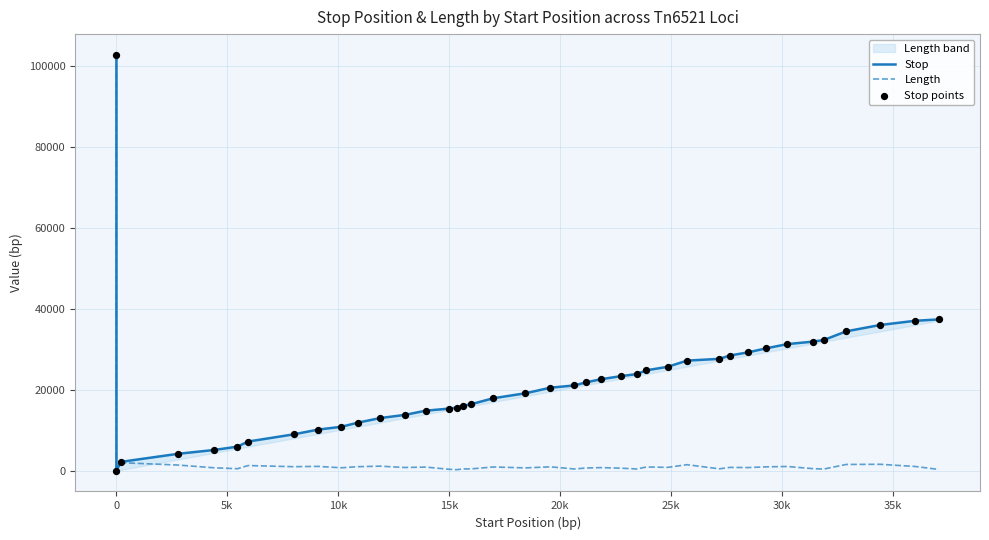

Is the value of Stop points at 25 greater than the value of Stop at 12?

Yes